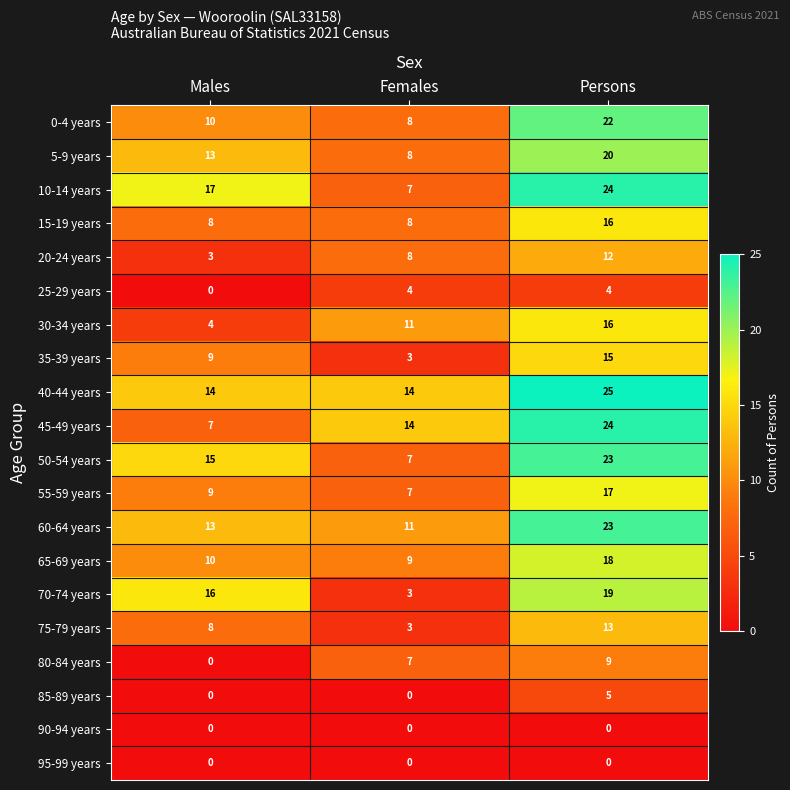

Count the 0-4 years values in the range 8 to 22.

3